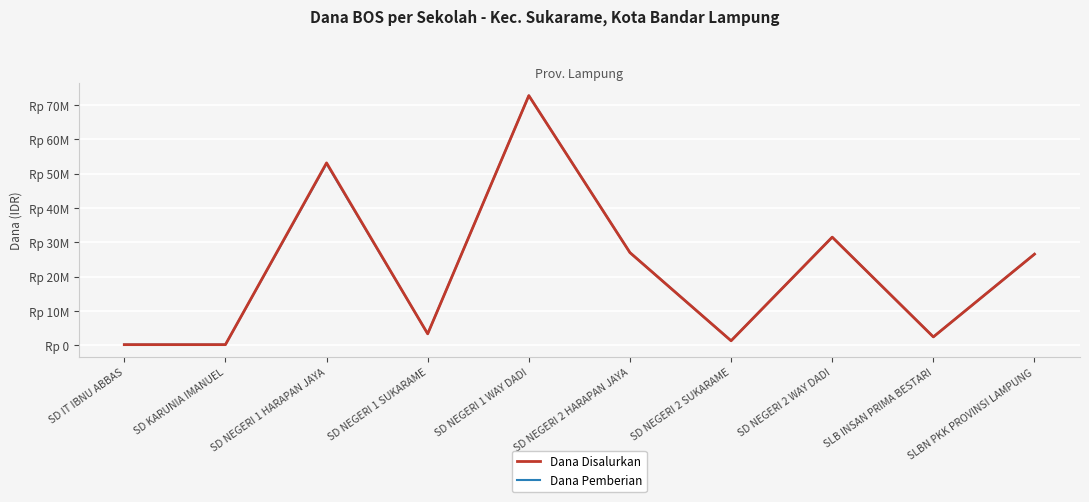

At which category does the chart reach its minimum across all series?

SD IT IBNU ABBAS